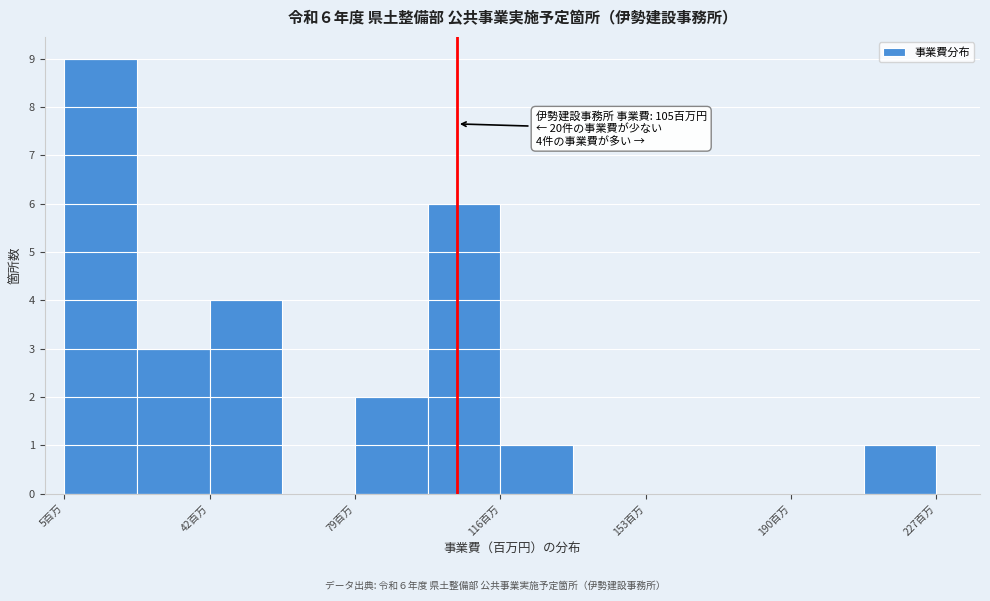

Around what value on the x-axis is the tallest bar? Give the approximate position of its centre, as read against the axis.

15